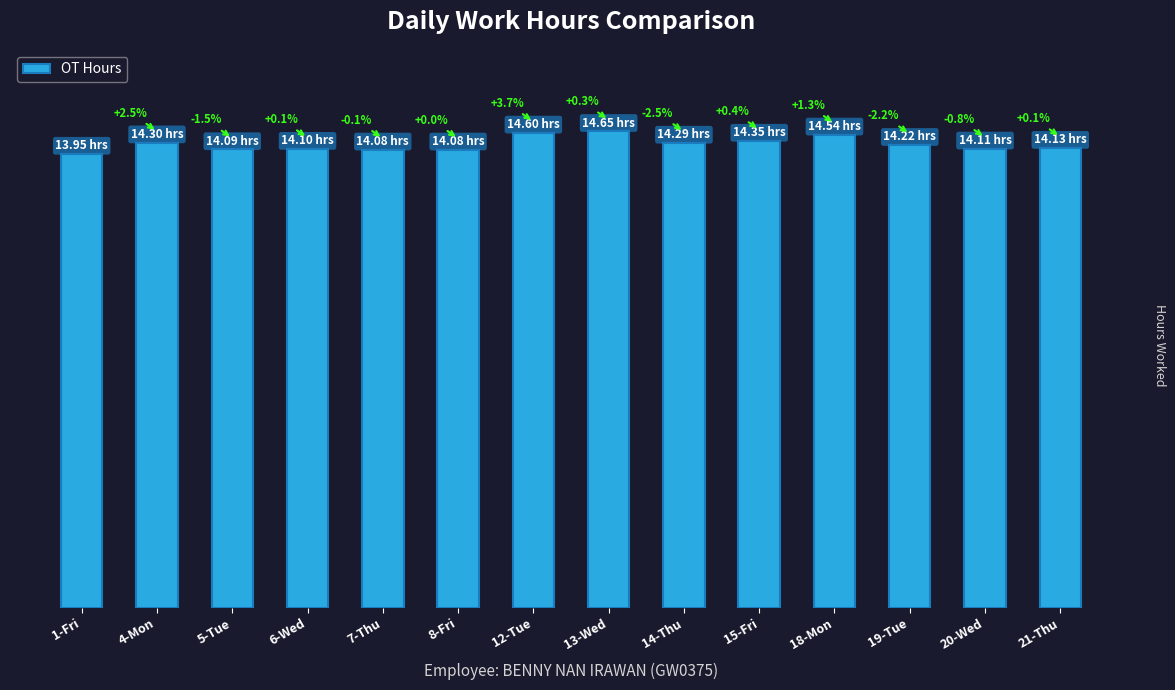

What is the difference between the values at 1-Fri and 15-Fri?

0.4